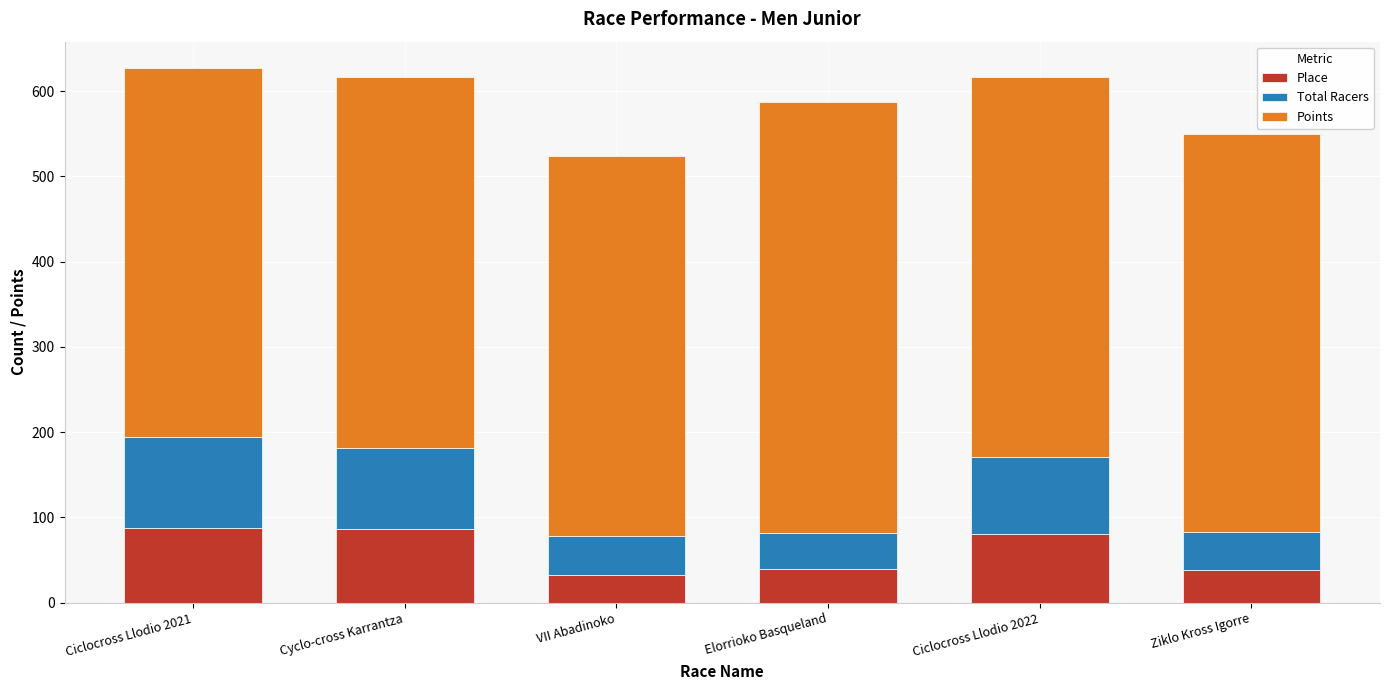

How many series are shown in this chart?

3